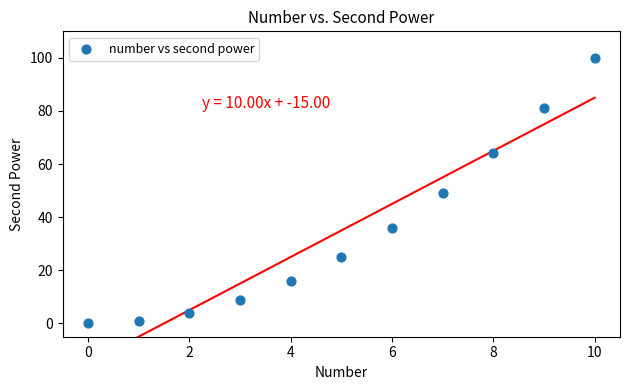

What is the average Y value?

35